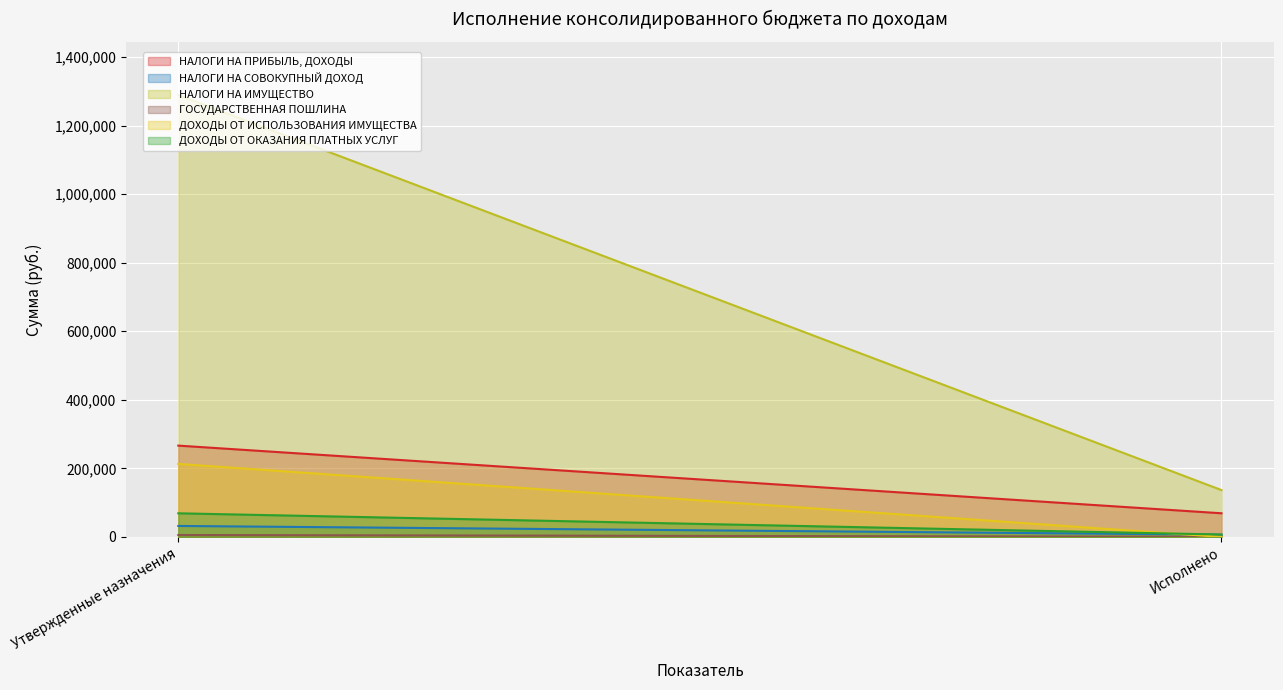

Reading left to right, transcribe all the data shown in this chart.

НАЛОГИ НА ПРИБЫЛЬ, ДОХОДЫ: Утвержденные назначения=266400.0	Исполнено=68988.4
НАЛОГИ НА СОВОКУПНЫЙ ДОХОД: Утвержденные назначения=32000.0	Исполнено=6586.4
НАЛОГИ НА ИМУЩЕСТВО: Утвержденные назначения=1289500.0	Исполнено=136616.4
ГОСУДАРСТВЕННАЯ ПОШЛИНА: Утвержденные назначения=5600.0	Исполнено=400.0
ДОХОДЫ ОТ ИСПОЛЬЗОВАНИЯ ИМУЩЕСТВА: Утвержденные назначения=213000.0	Исполнено=0.0
ДОХОДЫ ОТ ОКАЗАНИЯ ПЛАТНЫХ УСЛУГ: Утвержденные назначения=68900.0	Исполнено=6932.9